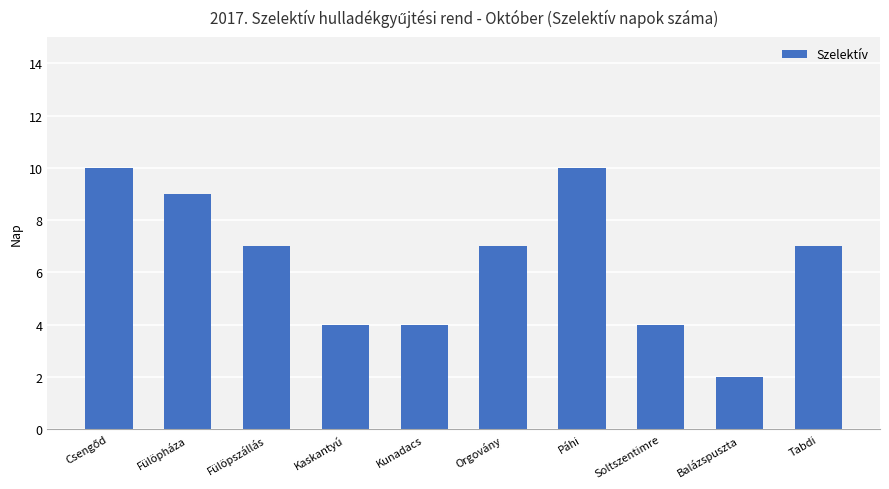

How many data points does each series have?

10